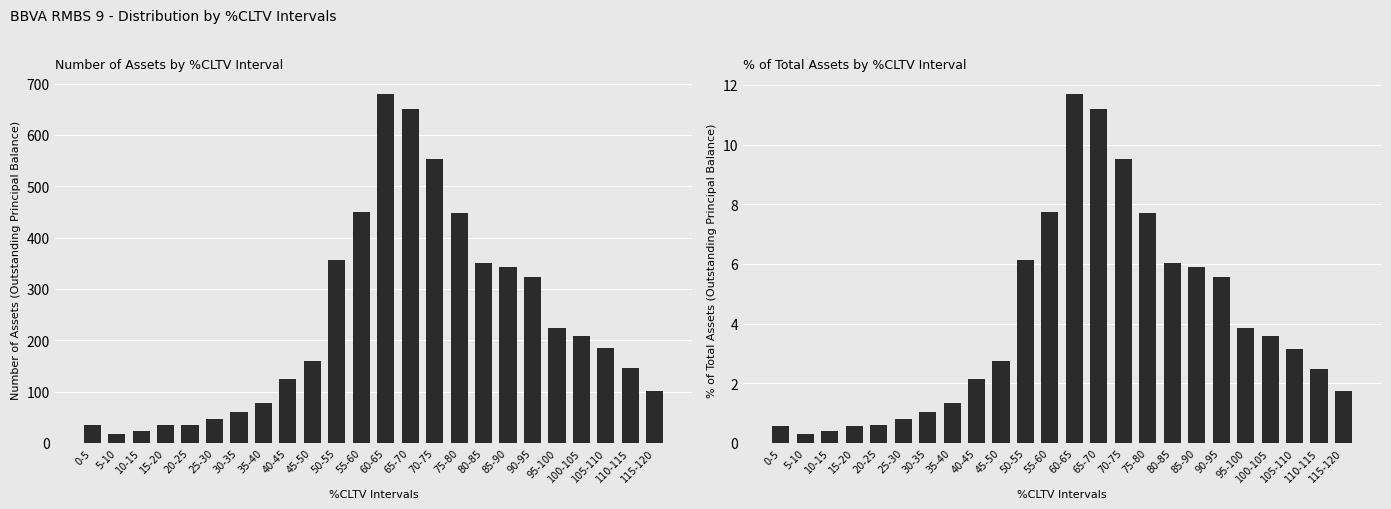

What is the label of the 21st bar from the left?

100-105